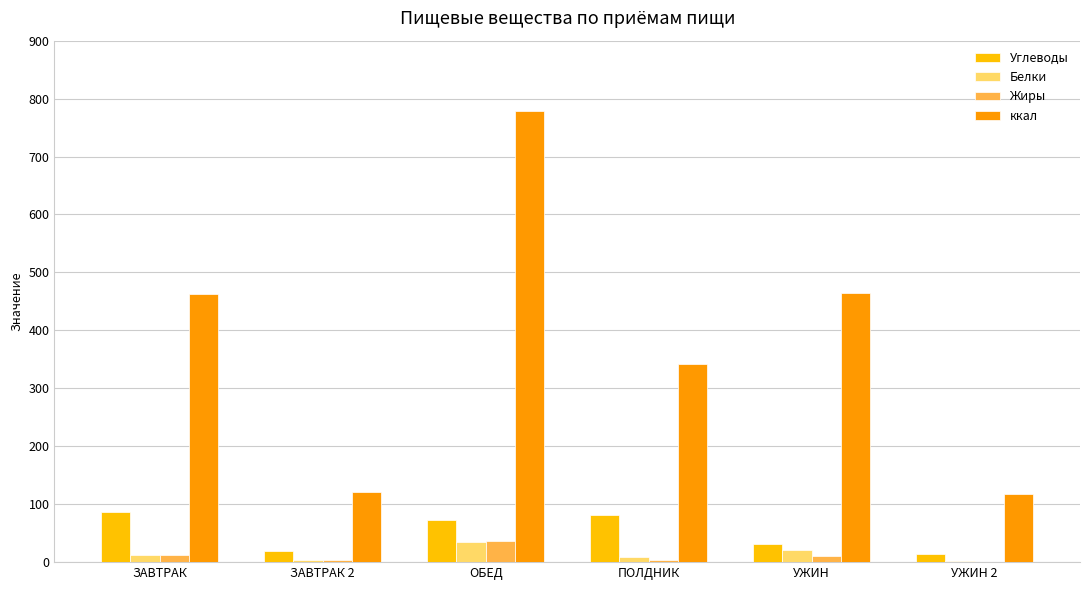

Which series changed the most between ЗАВТРАК and ОБЕД?

ккал